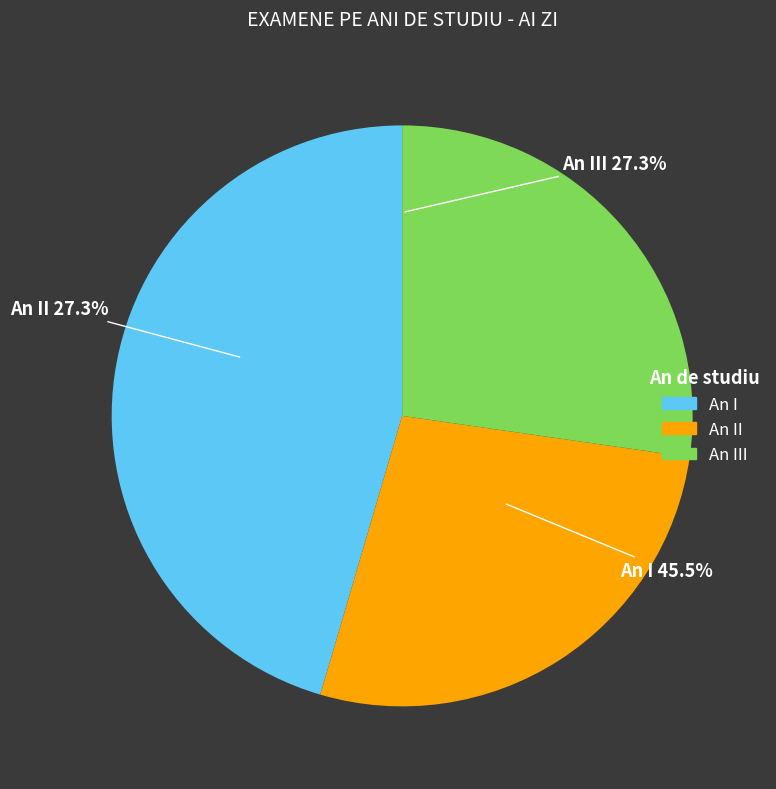

What is the change in value from An I to An III?

-2